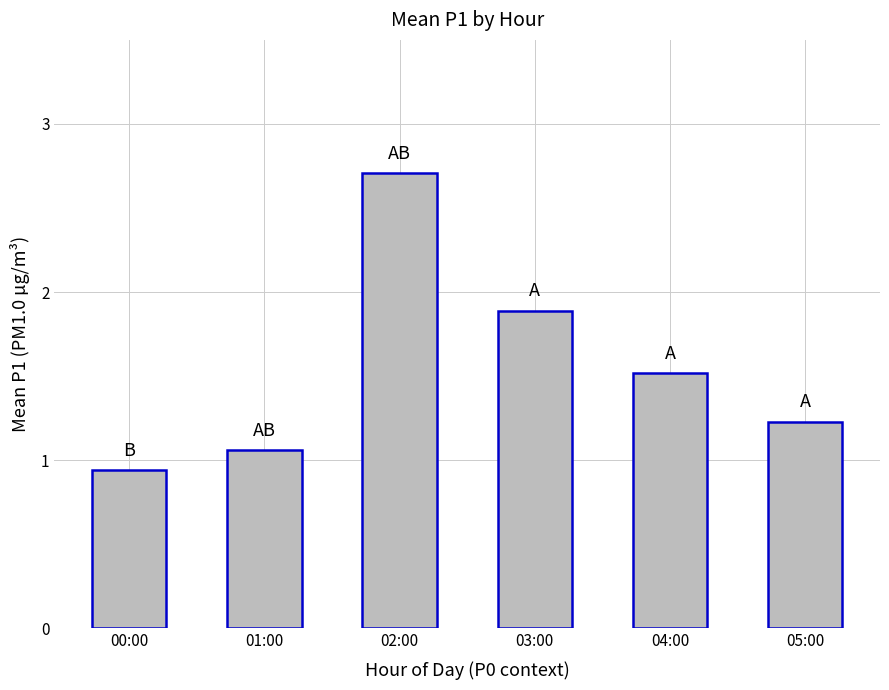

What is the maximum value shown in the chart?

2.7